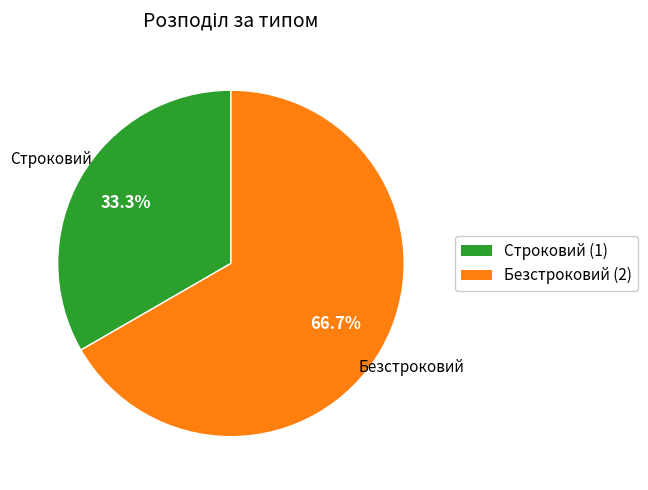

To the nearest percent, what is the difference between the largest and smallest slice percentages?

33%